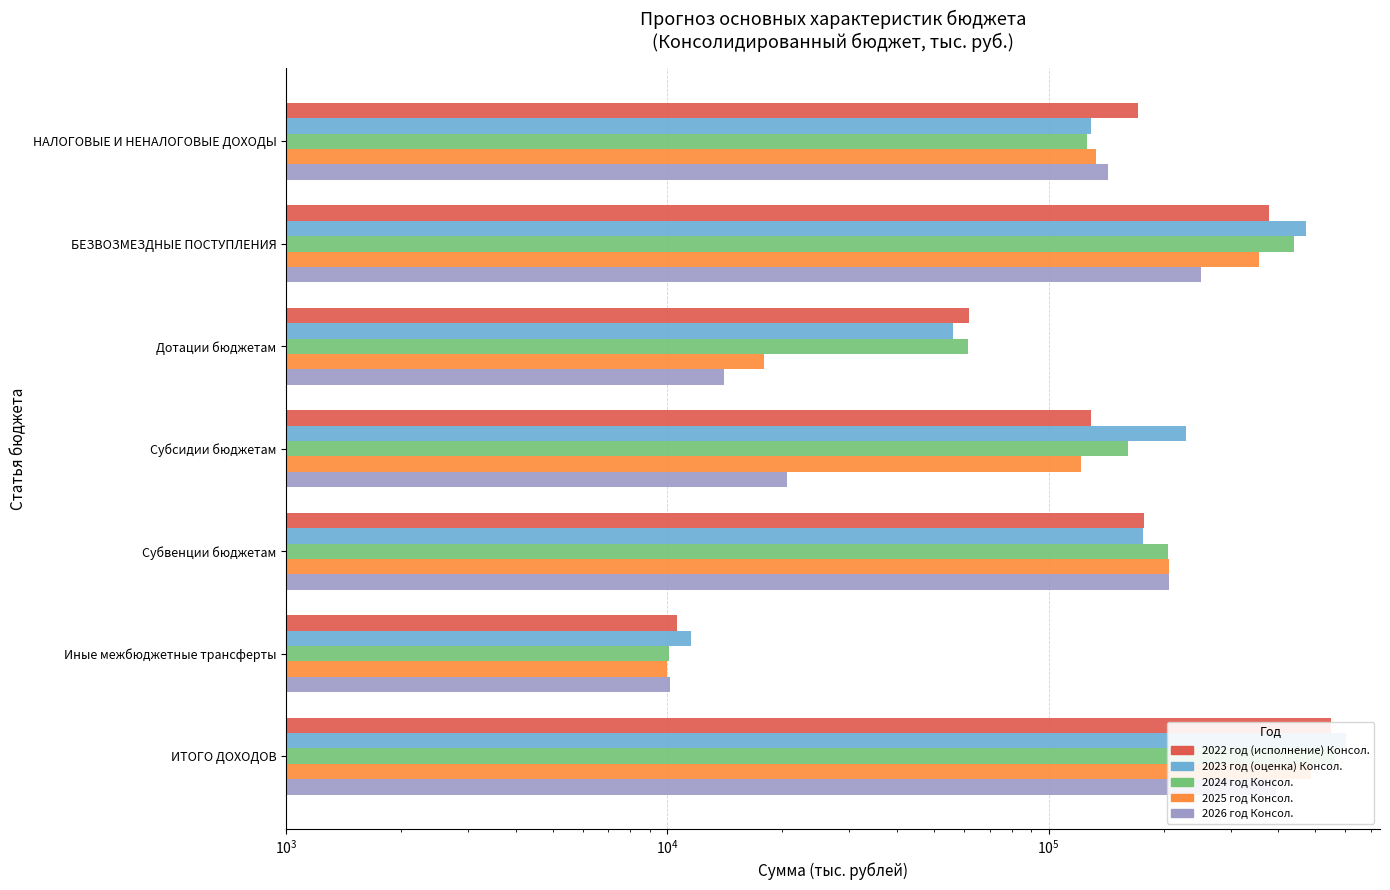

What is the maximum value for 2026 год Консол.?

394160.3